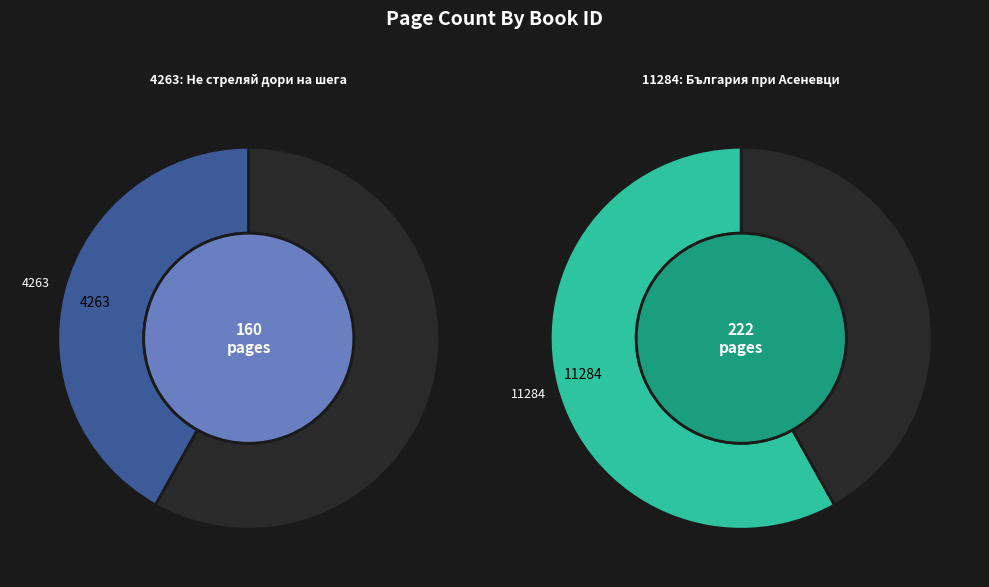

Does 11284 represent more than half of the total?

Yes